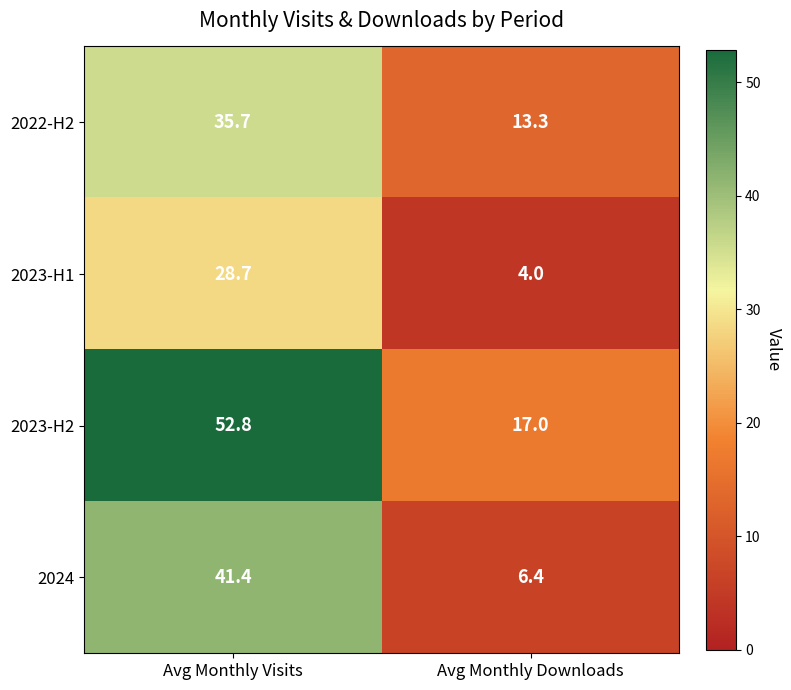

What is the difference between the highest and lowest values at Avg Monthly Visits?

24.1